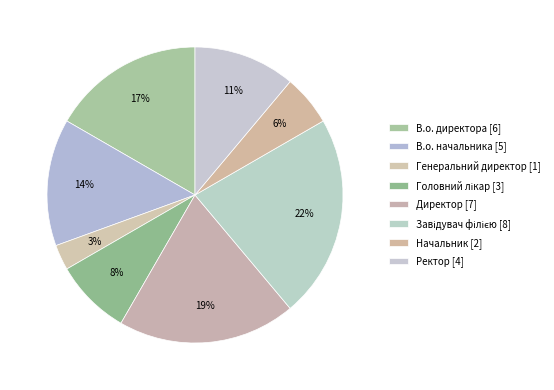

Which category has the smallest portion of the pie?

Генеральний директор